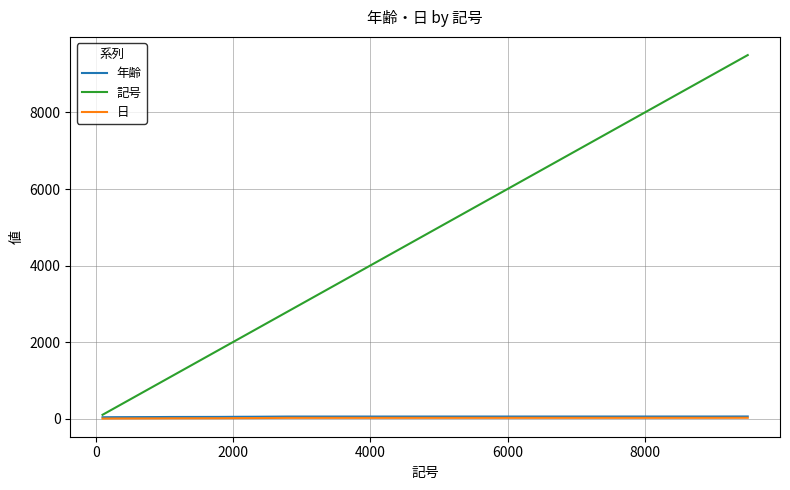

Which series has the largest range (max minus min)?

記号